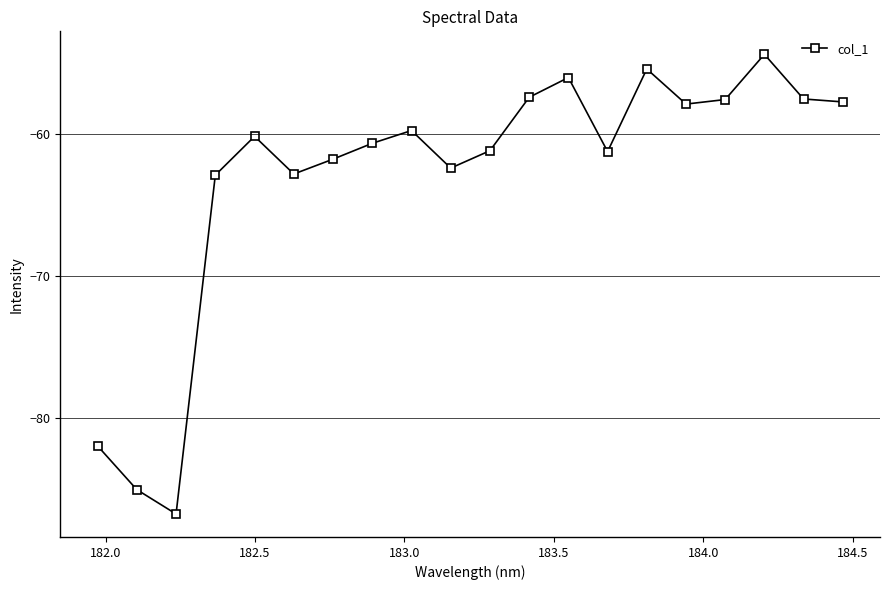

How many data points are above -60?

9